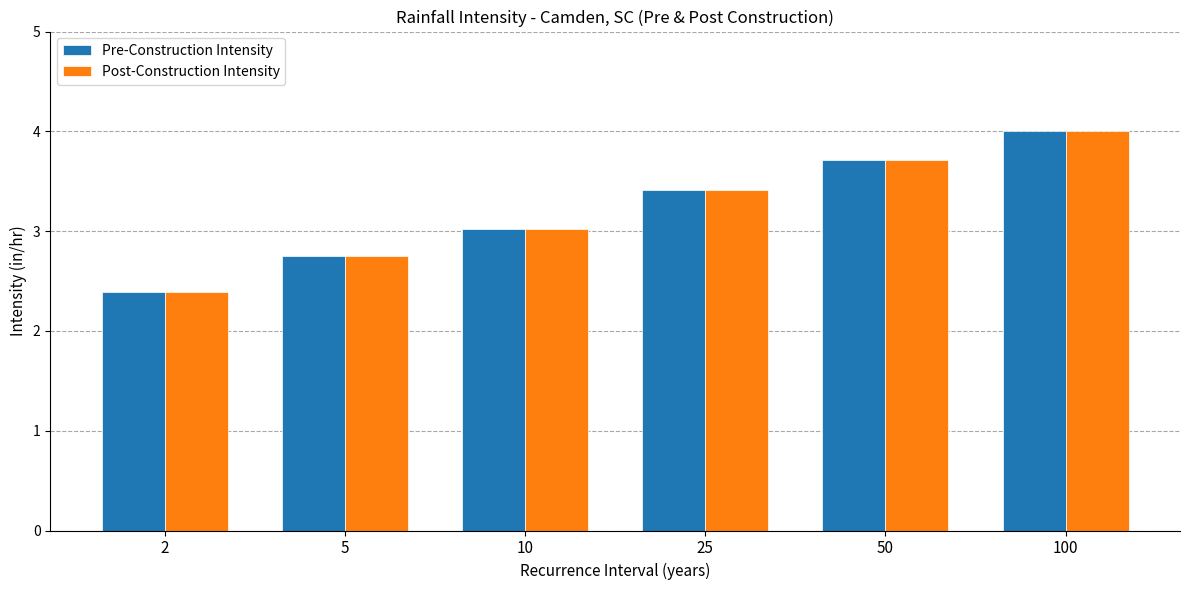

At which label is Pre-Construction Intensity closest to 3?

10